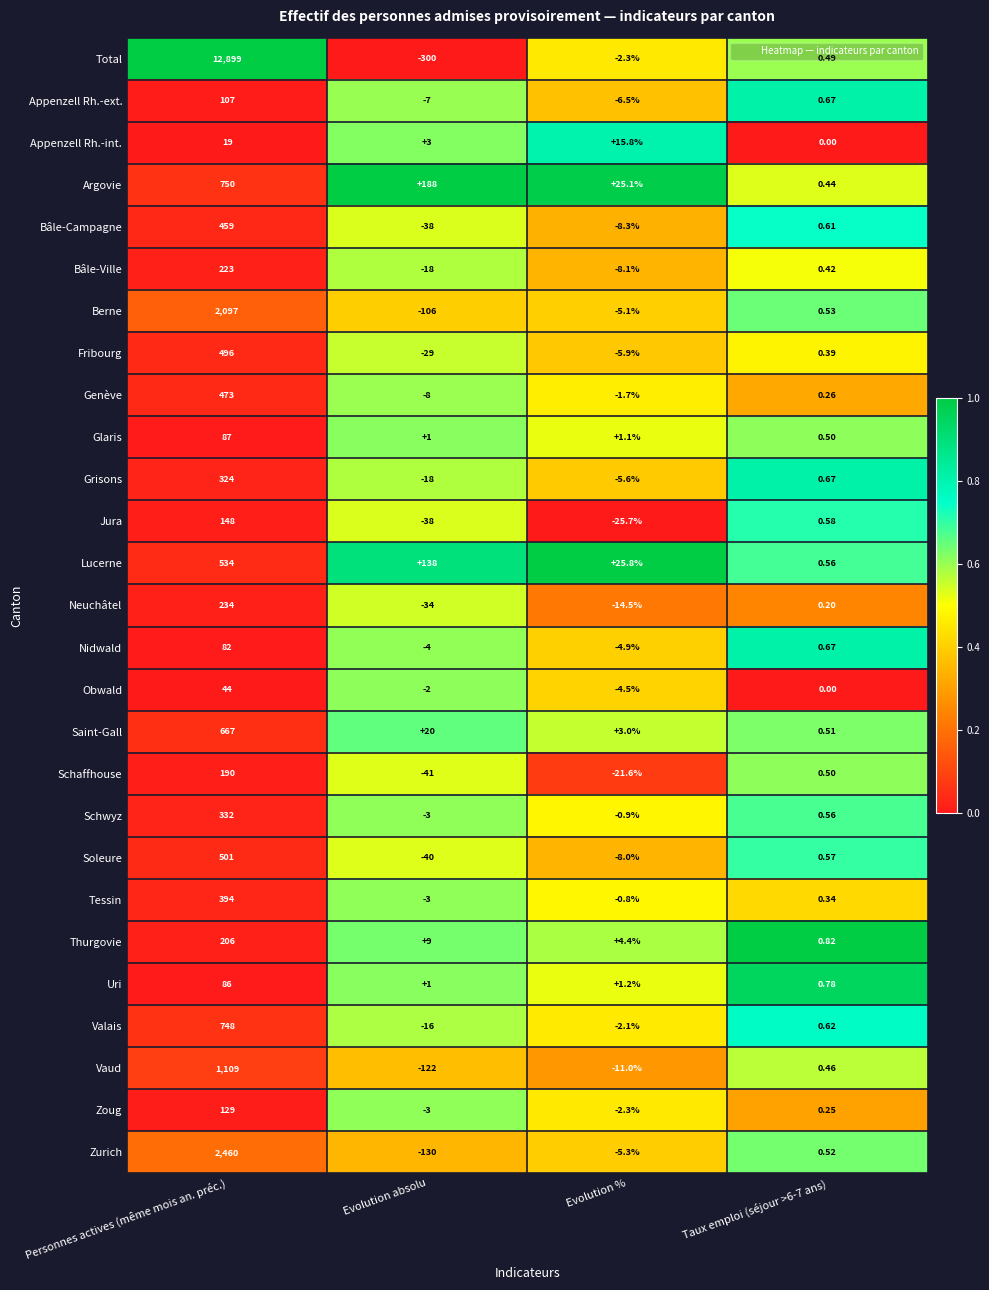

Which series has the widest spread of values?

Total